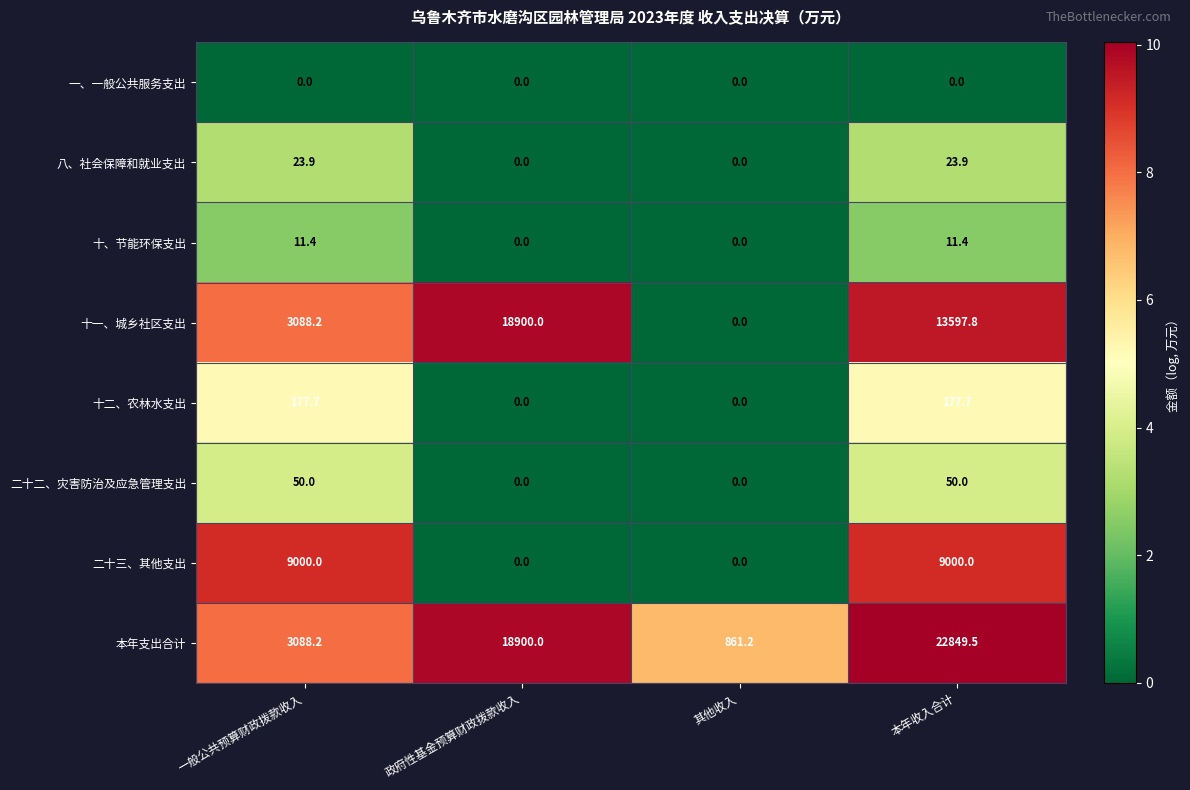

Is it true that 十一、城乡社区支出 equals 5448.0 at 一般公共预算财政拨款收入?

False